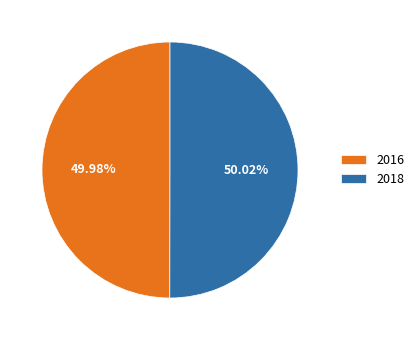

Combined, do 2018 and 2016 account for over 50%?

Yes